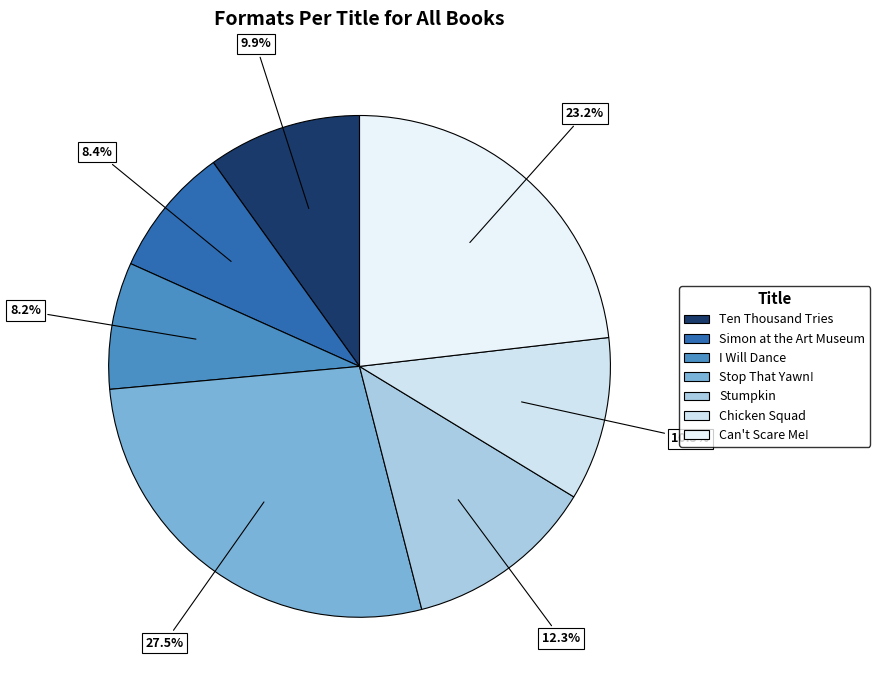

What percentage do Simon at the Art Museum and Stumpkin together represent?

20.7%